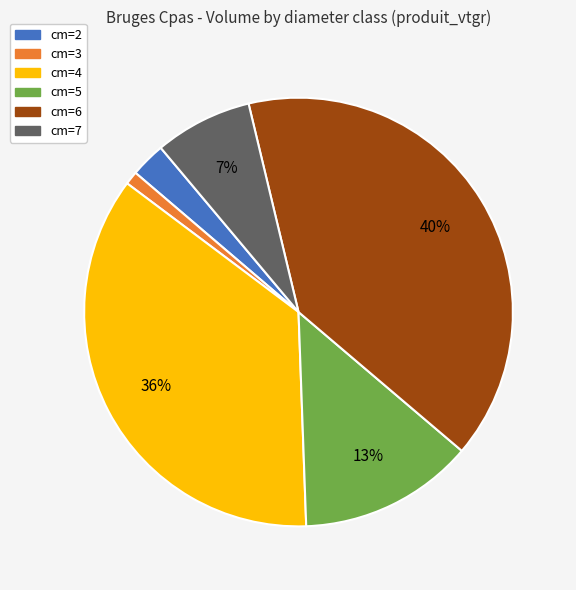

To the nearest percent, what portion does cm=3 represent?

1%